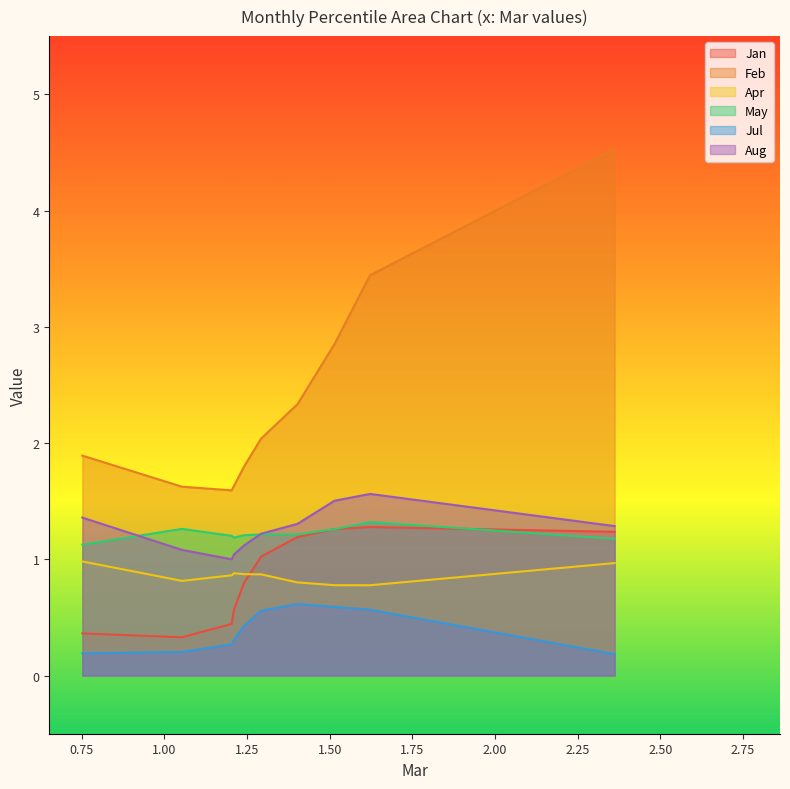

What value does the Jan series have at pct75?

0.4